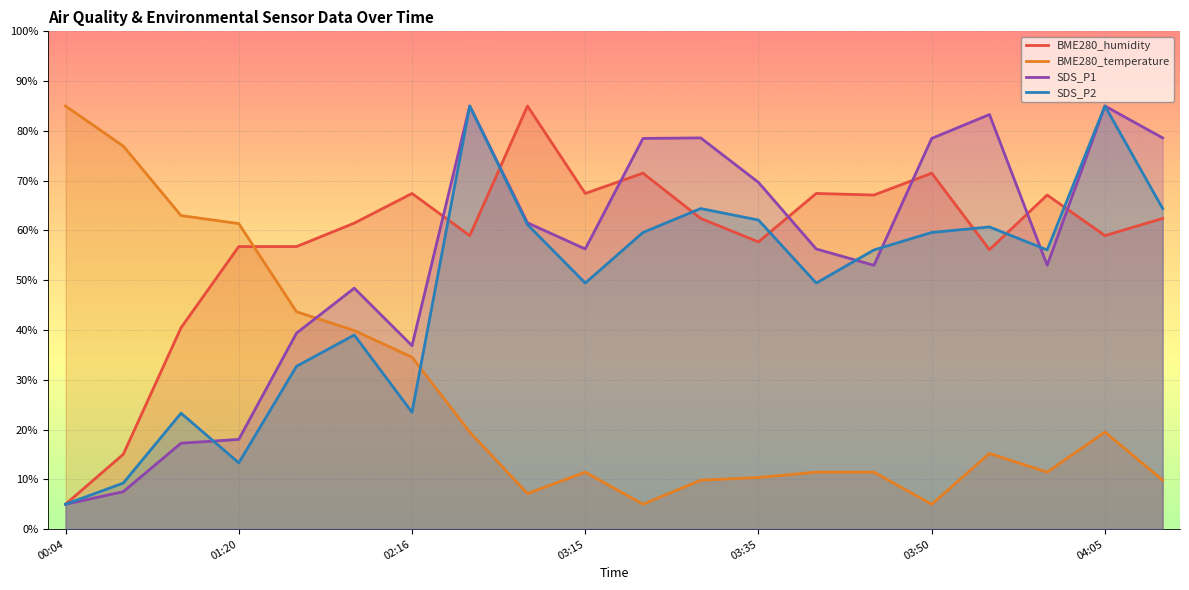

The SDS_P2 series shows 56.1 at 17. True or false?

True